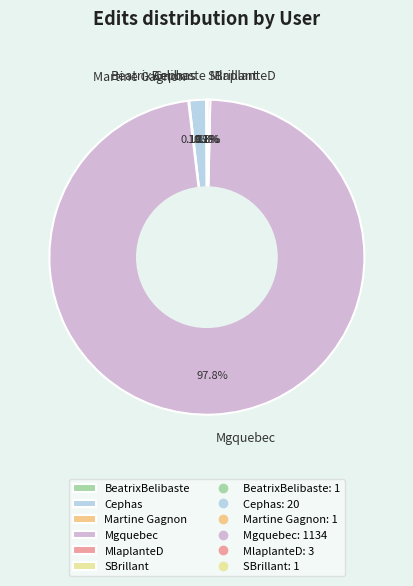

Which slice is the largest?

Mgquebec